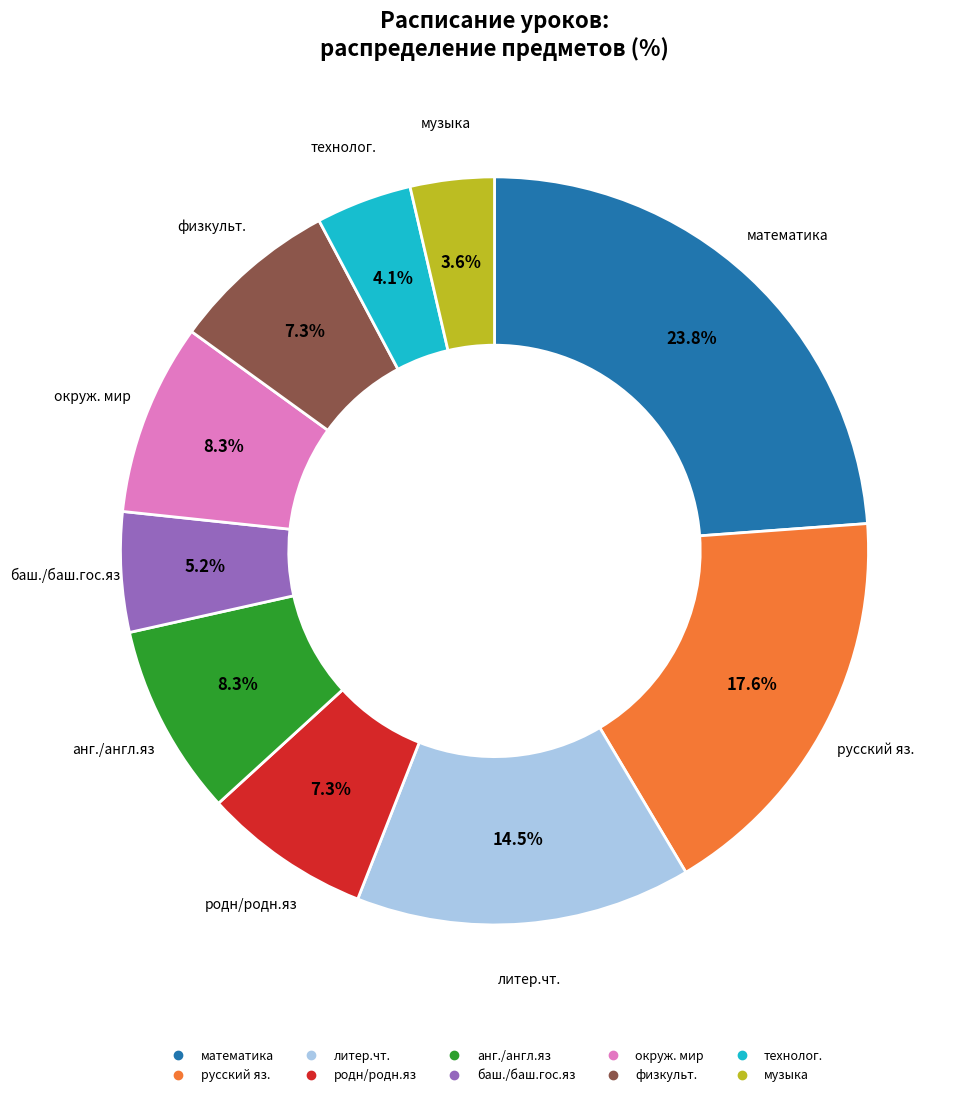

Is there a majority slice in this chart?

No